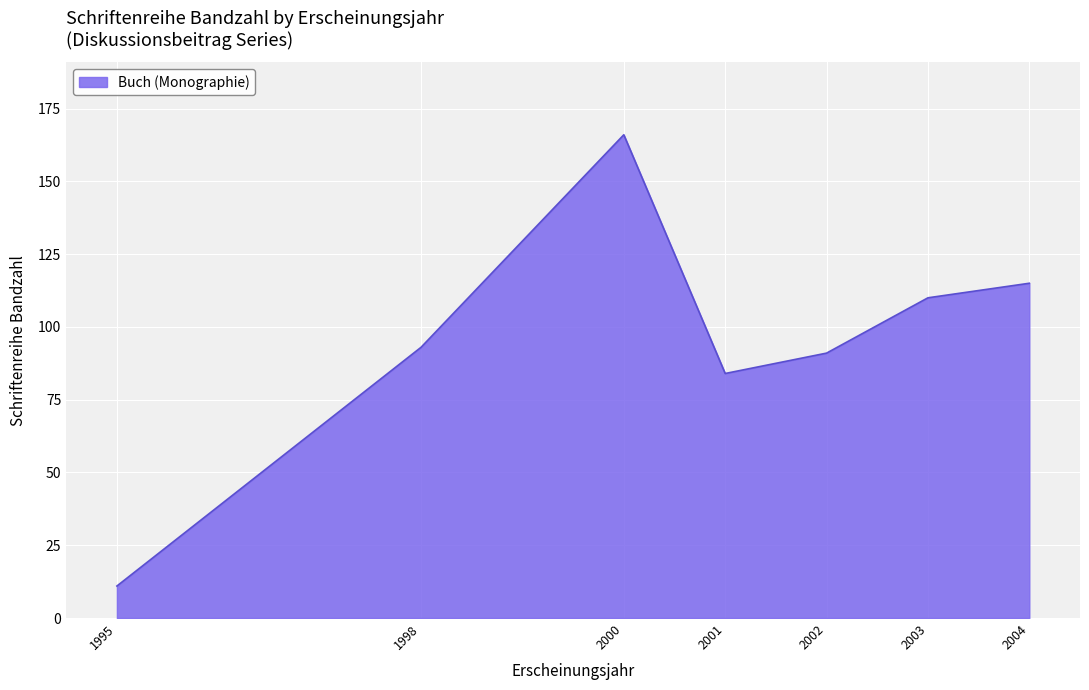

Reading left to right, transcribe all the data shown in this chart.

11	93	166	84	91	110	115